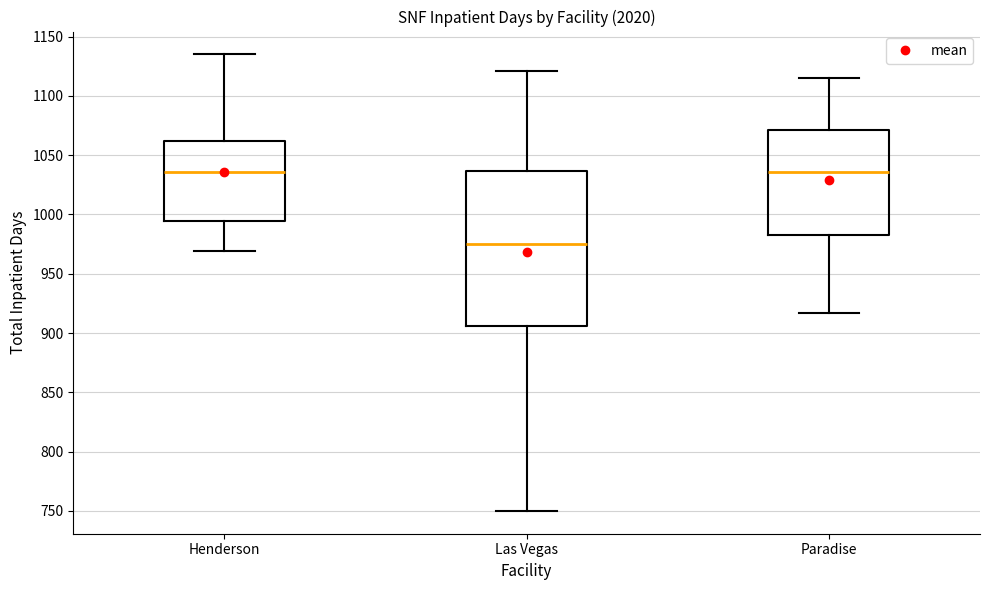

Comparing the boxes themselves (not the whiskers), which one is the tallest?

Las Vegas